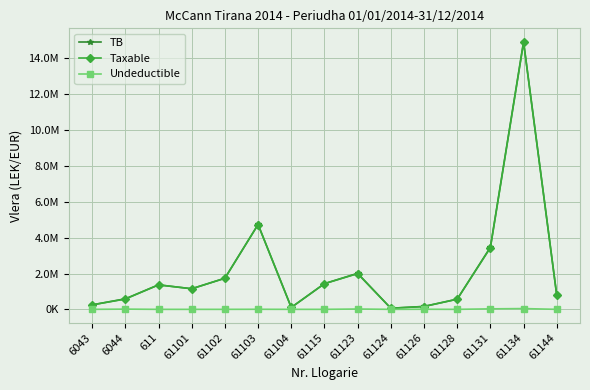

What is the sum of all Taxable values?

33231204.0